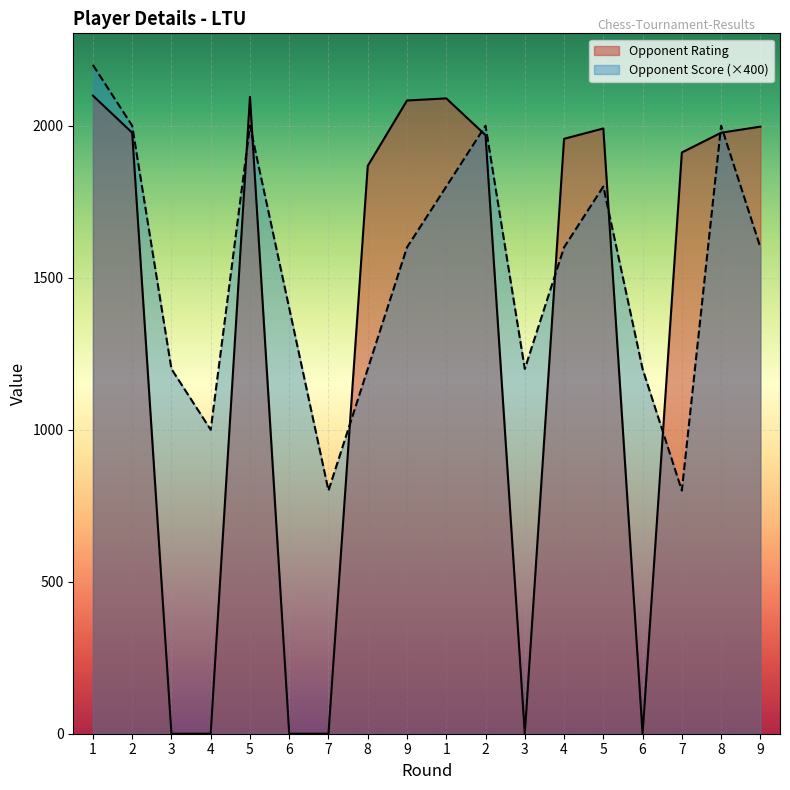

Count the number of data series in this chart.

2